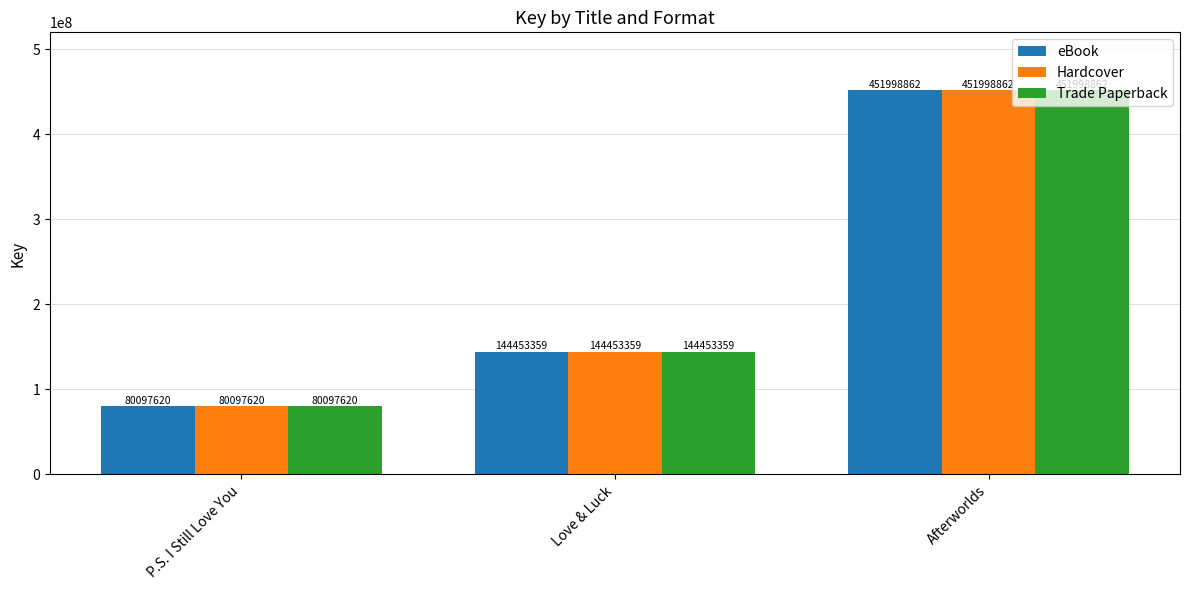

What is the value of the Trade Paperback bar at the 1st from the left?

80097620